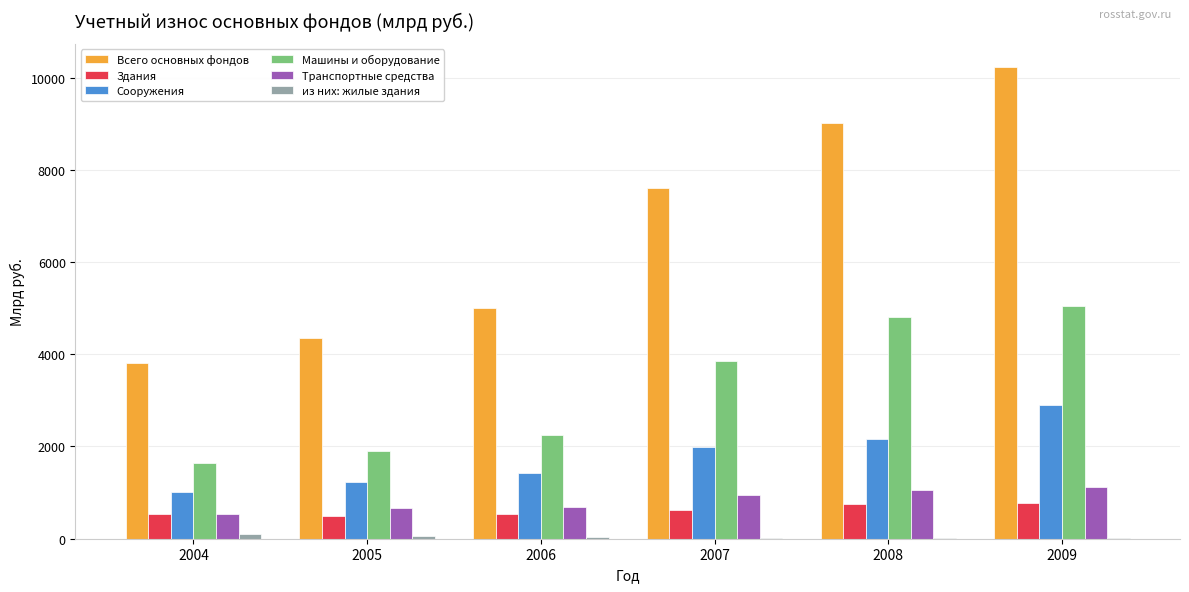

Between 2006 and 2007, which series saw the biggest shift?

Всего основных фондов